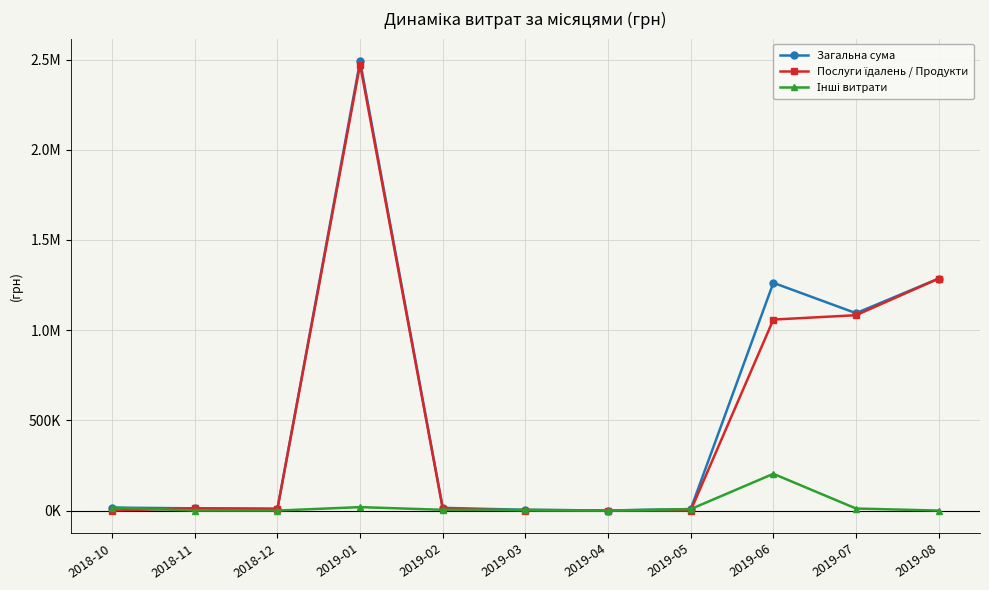

What value does the Загальна сума series have at 2019-03?

4085.6